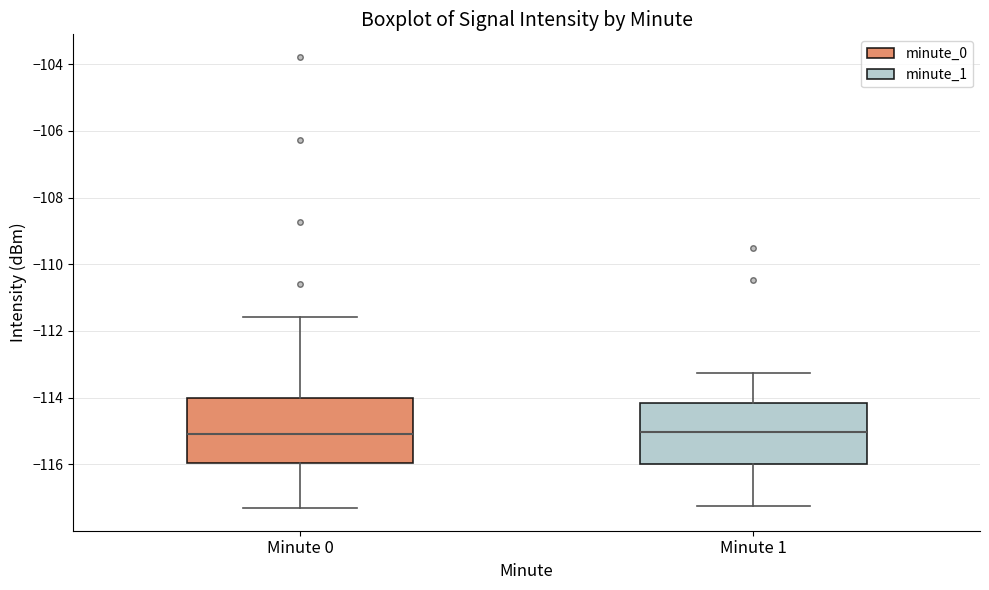

Reading left to right, transcribe this box plot: for each box, give where its median line is, the range the box spans, and where its two whiskers end, as read against the y-axis. The values are not printed on the chart, so give them approximately, as read against the axis.

Minute 0: median -115.0, box -116.0 to -114.0, whiskers -117.4 to -111.6
Minute 1: median -115.0, box -116.0 to -114.2, whiskers -117.2 to -113.2